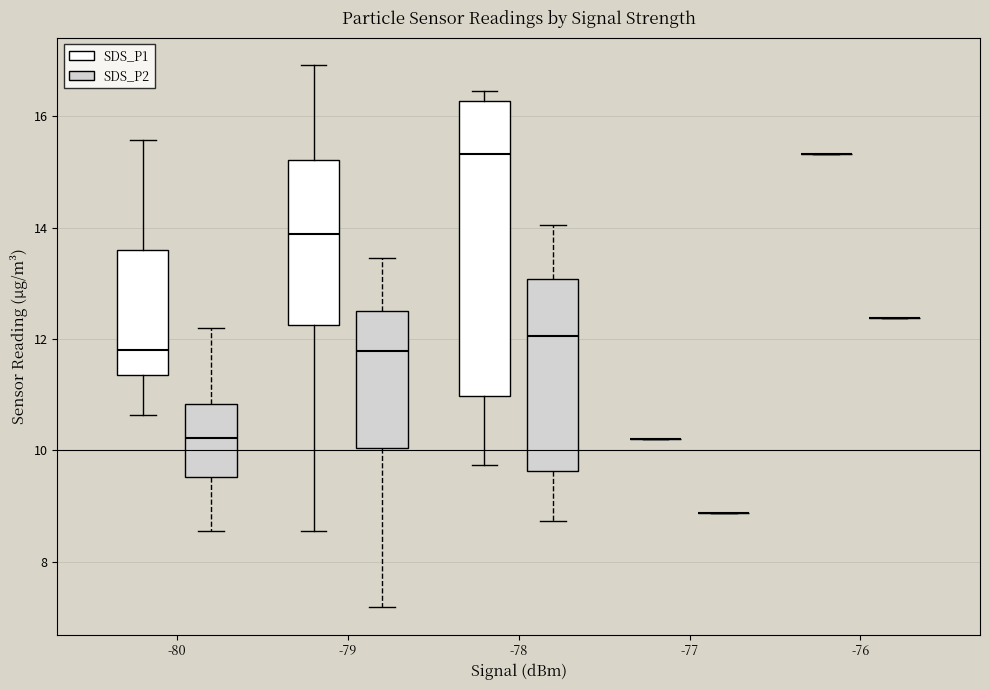

Where does the lower whisker of the box for -79 (SDS_P2) end on the y-axis? The values are not printed on the chart, so give them approximately, as read against the axis.

7.2